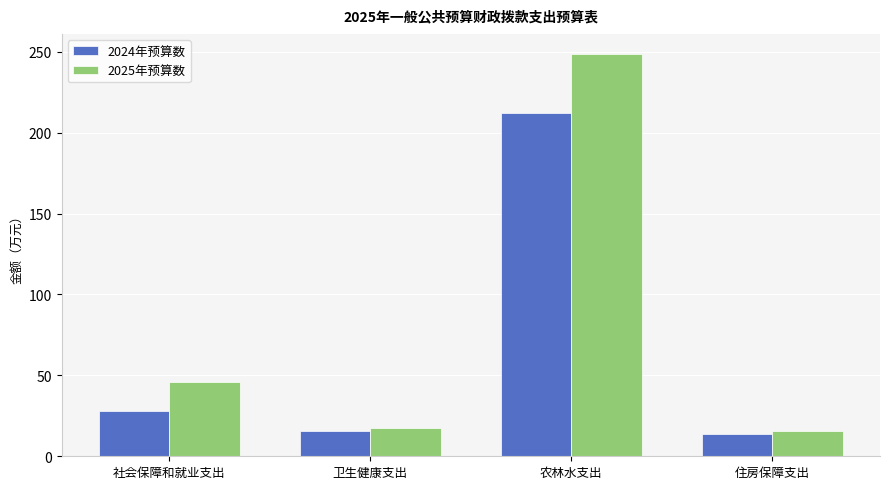

Which series has the widest spread of values?

2025年预算数